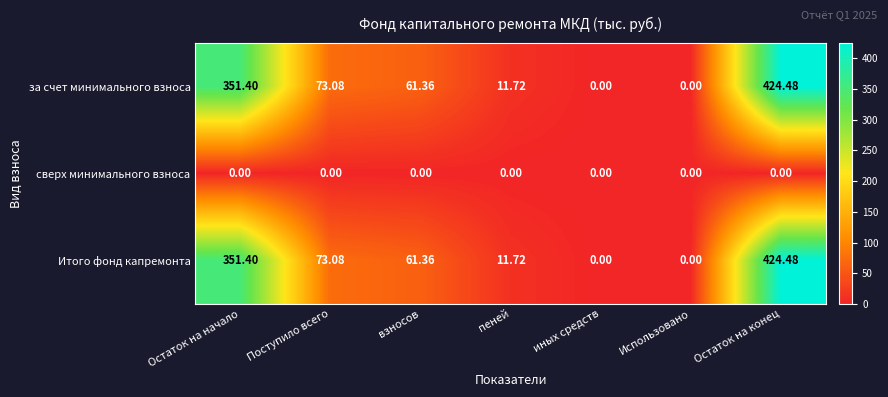

At which label is Итого фонд капремонта closest to 212?

Поступило всего